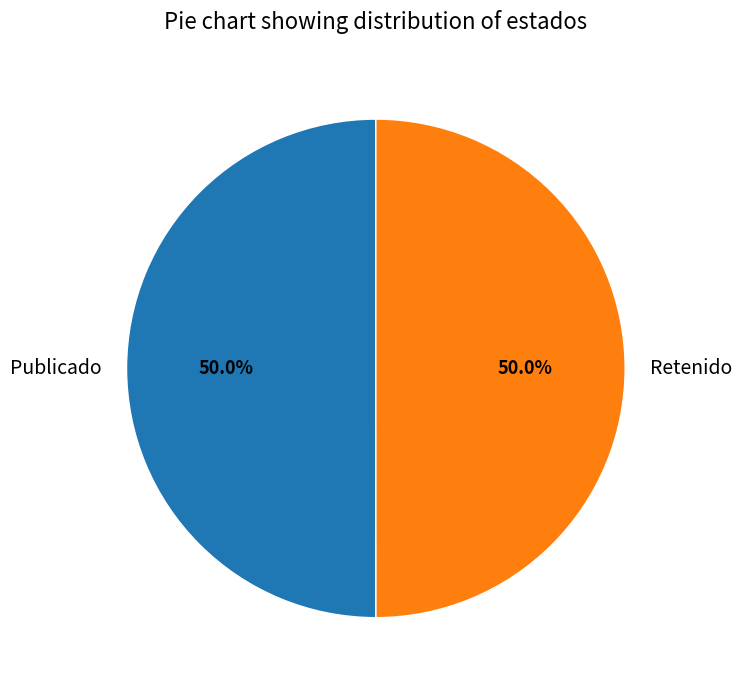

What portion of the pie excludes Publicado?

50.0%